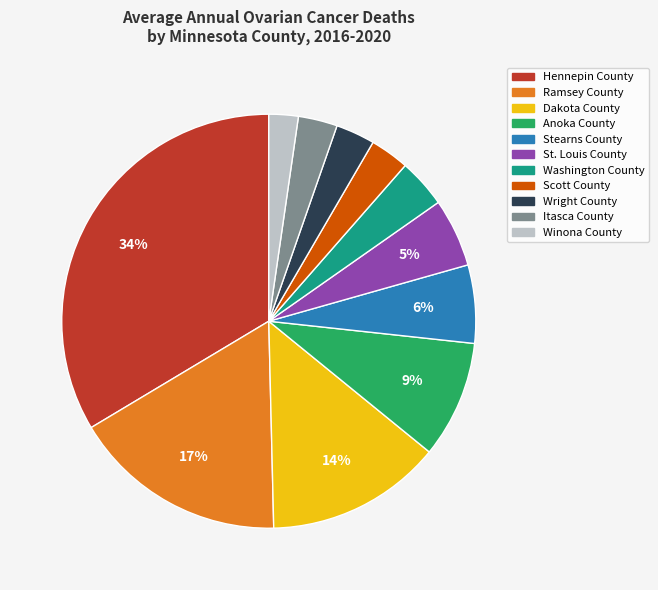

To the nearest percent, what is the difference between the Ramsey County and Dakota County slice percentages?

3%